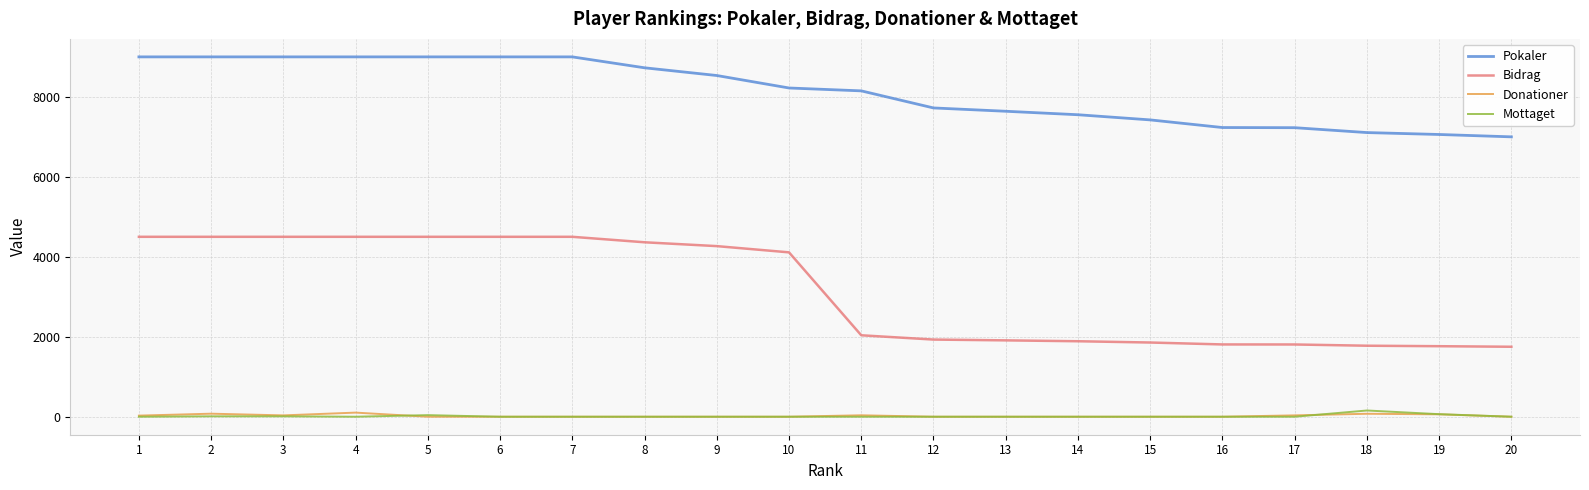

Which series changed the most between 8 and 15?

Bidrag